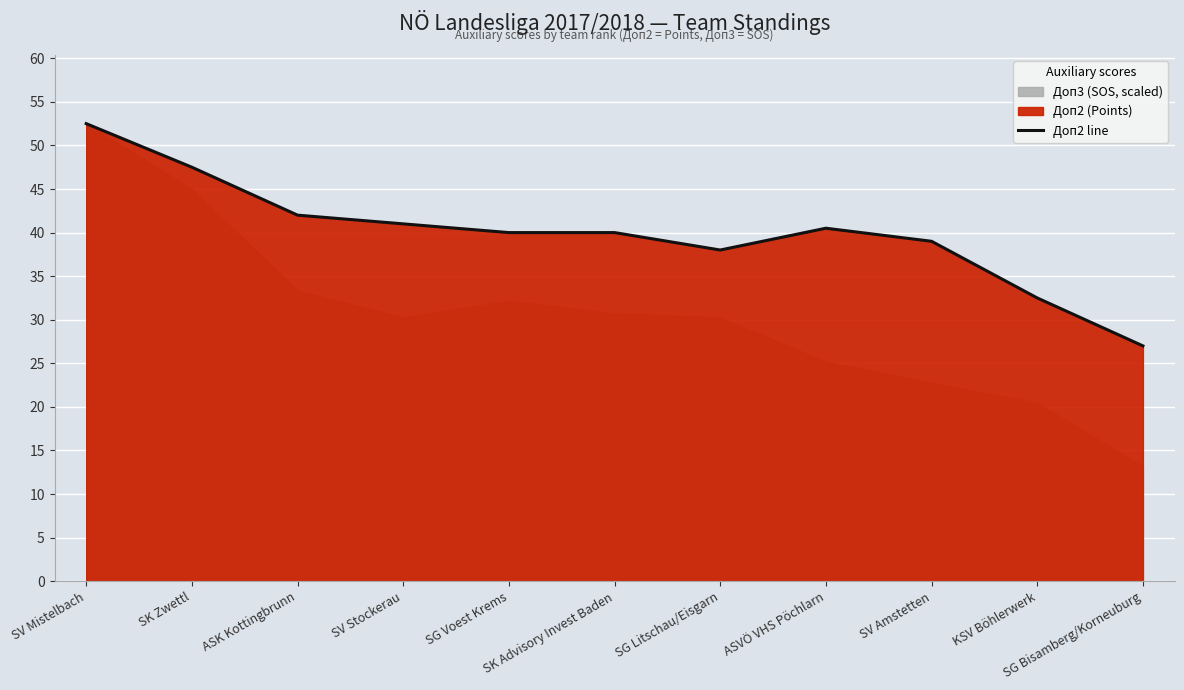

What is the difference between the maximum and minimum values?

25.5